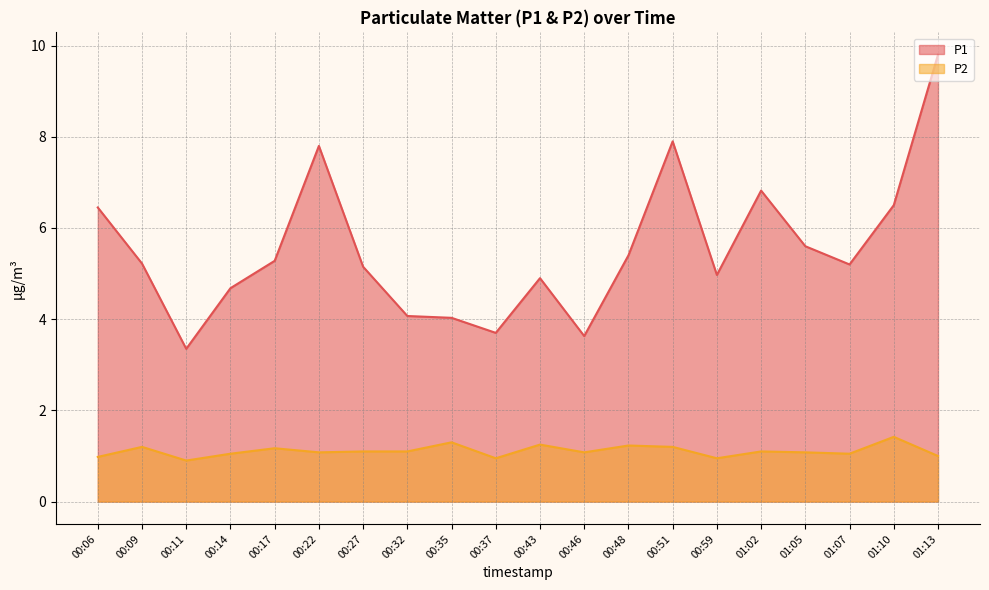

Reading left to right, what are all the values shown in this chart?

P1: 6.5	5.2	3.4	4.7	5.3	7.8	5.2	4.1	4.0	3.7	4.9	3.6	5.4	7.9	5.0	6.8	5.6	5.2	6.5	9.8
P2: 1.0	1.2	0.9	1.1	1.2	1.1	1.1	1.1	1.3	0.9	1.2	1.1	1.2	1.2	0.9	1.1	1.1	1.1	1.4	1.0